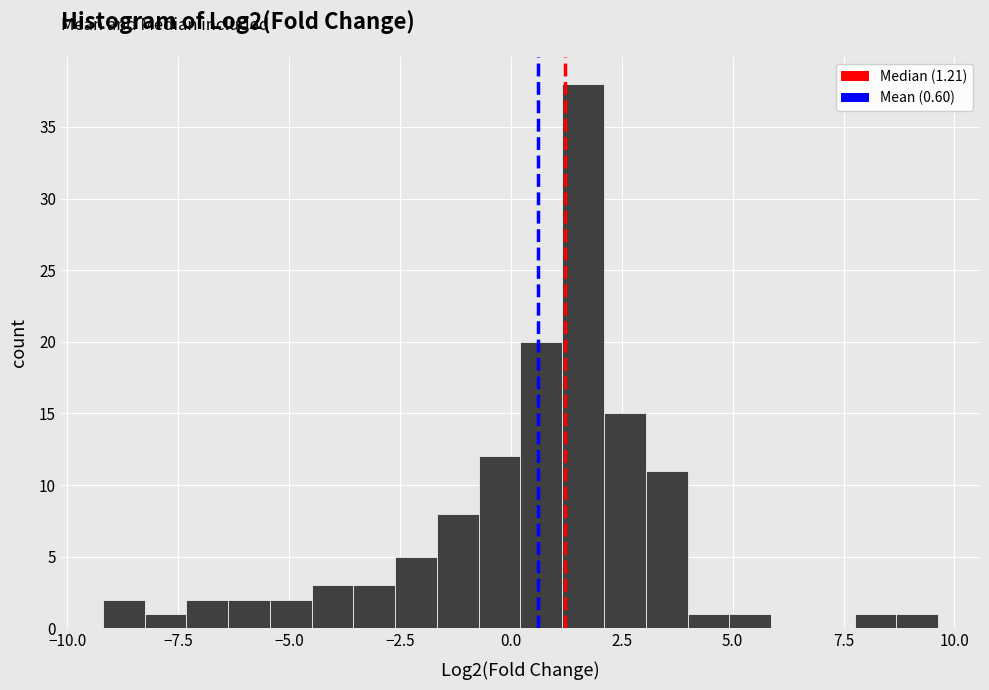

Around what value on the x-axis is the tallest bar? Give the approximate position of its centre, as read against the axis.

1.5